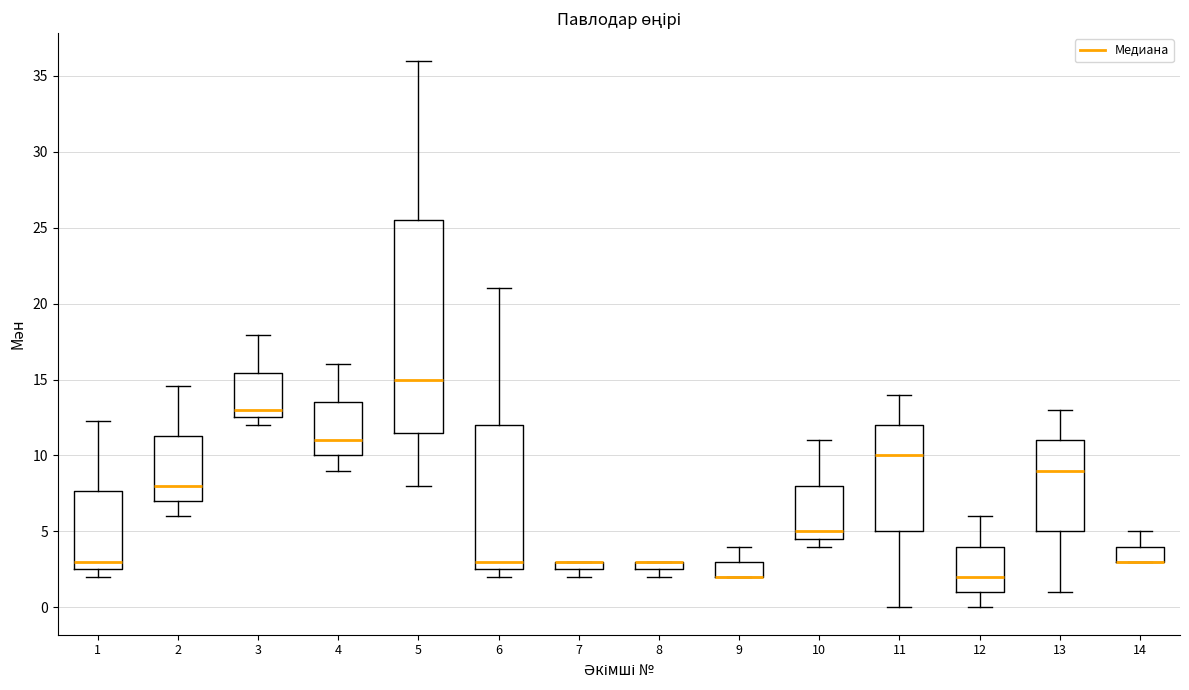

Comparing the boxes themselves (not the whiskers), which one is the tallest?

5